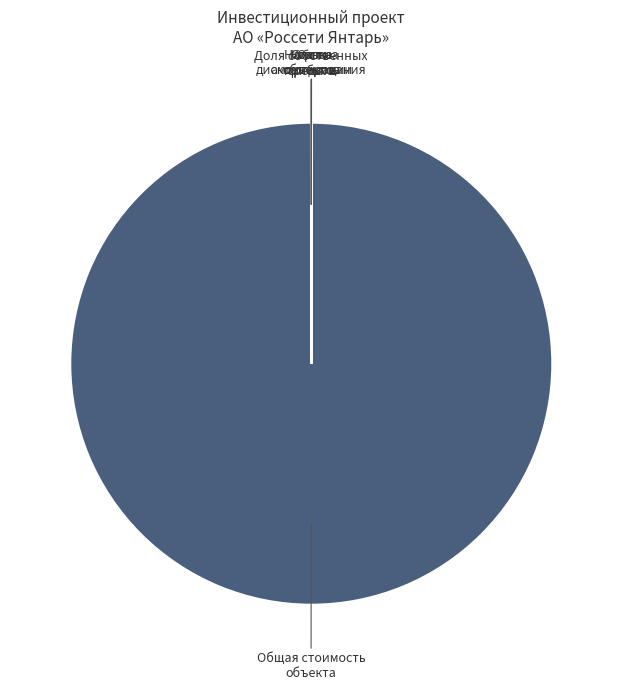

Is there a majority slice in this chart?

Yes